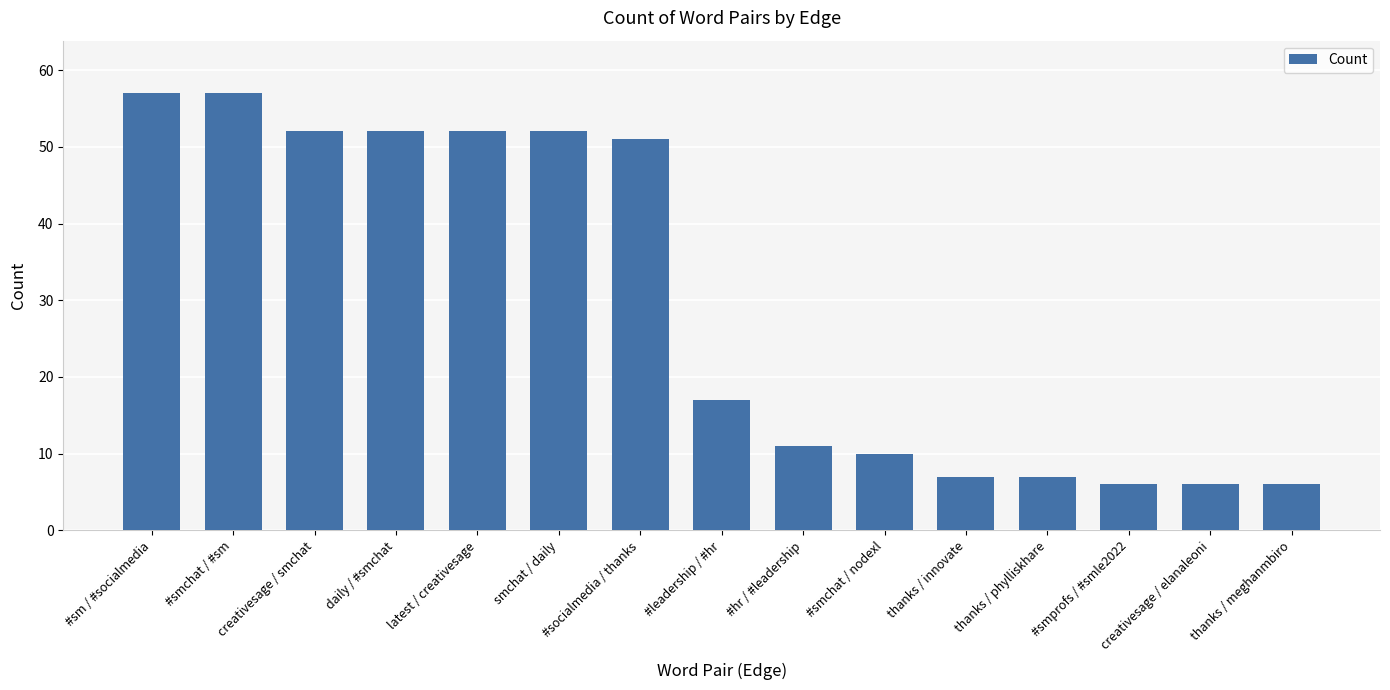

How many data points does each series have?

15